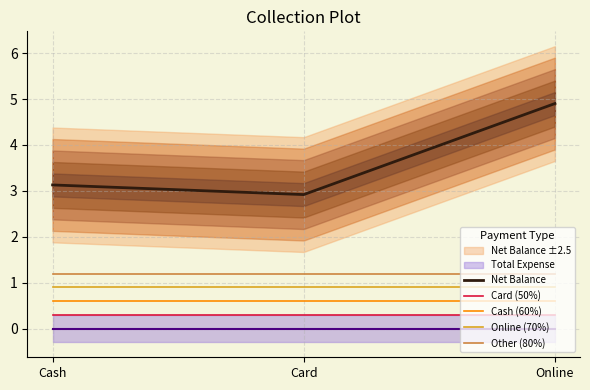

List the labels in order of Online (70%) value, largest first.

Cash, Card, Online